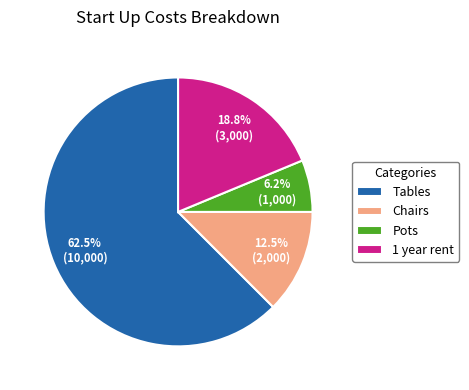

Which slice is the largest?

Tables